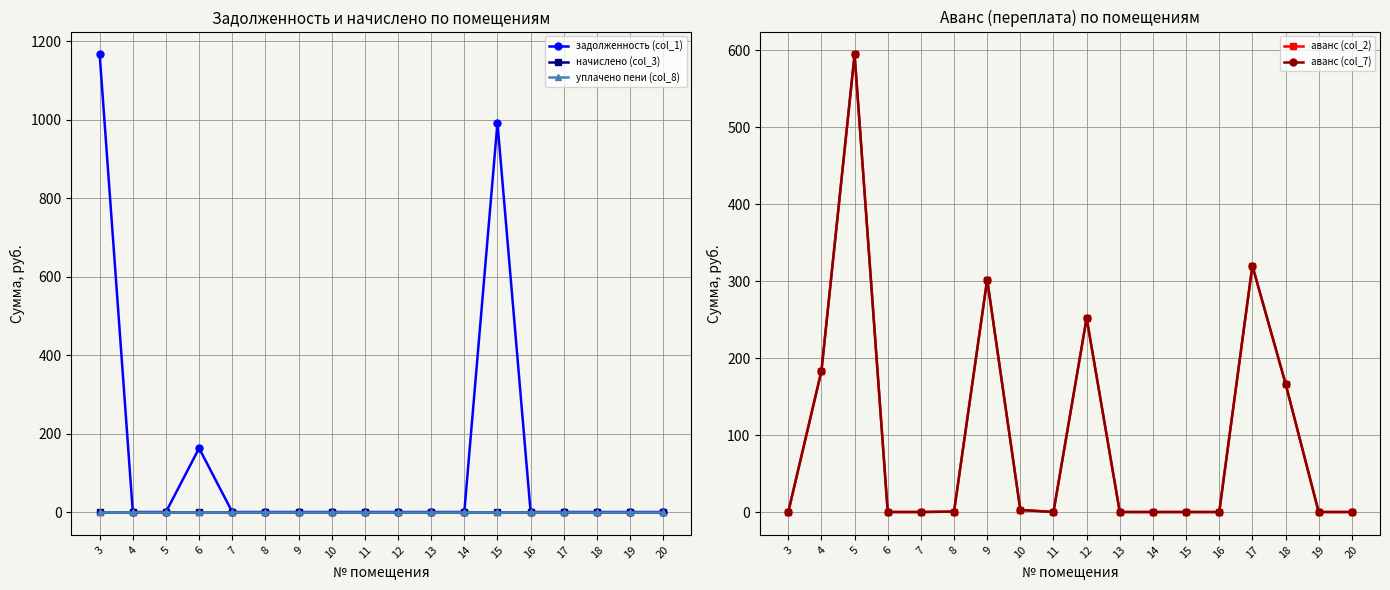

What is the sum of all аванс (col_2) values?

1822.4